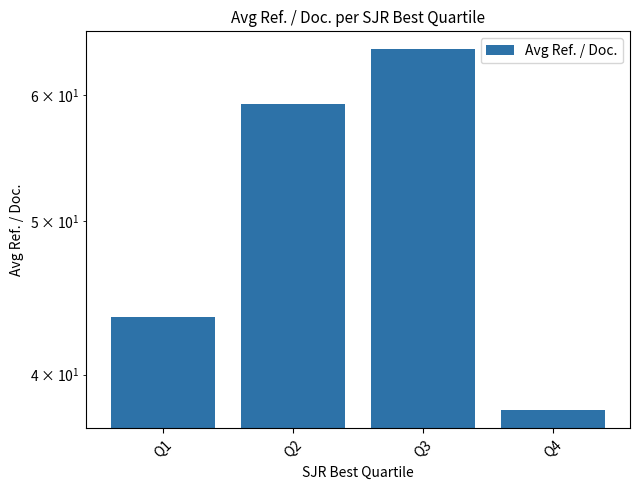

Where does the data first go above 59?

Q2